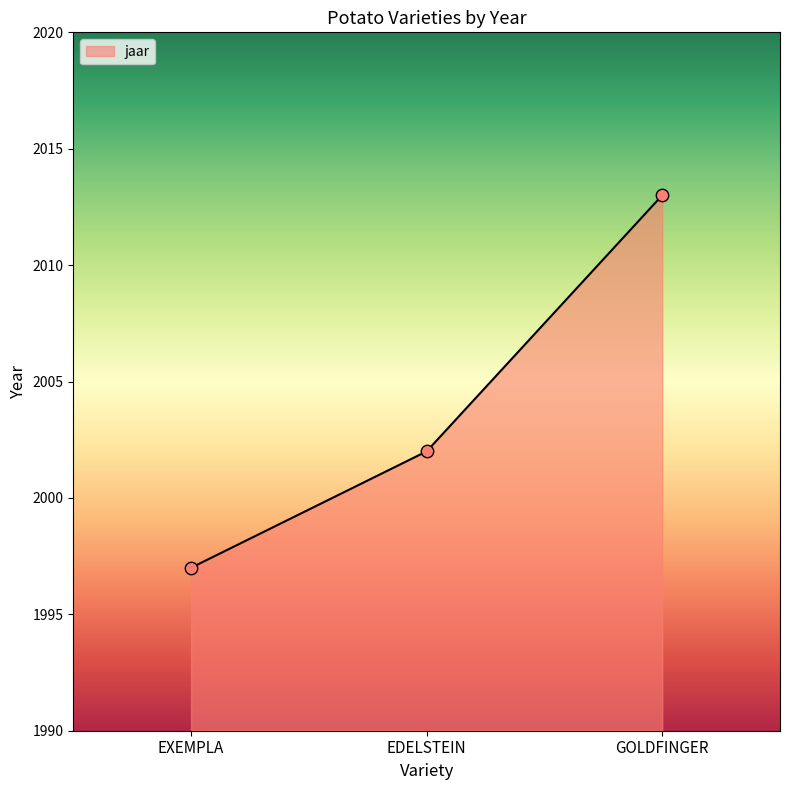

Approximately how many times larger is the value at EXEMPLA compared to GOLDFINGER?

1.0